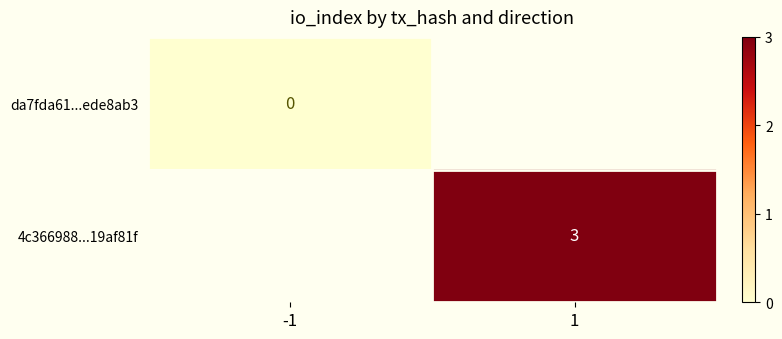

True or false: 4c366988...19af81f has a value of 5 at 1.

False